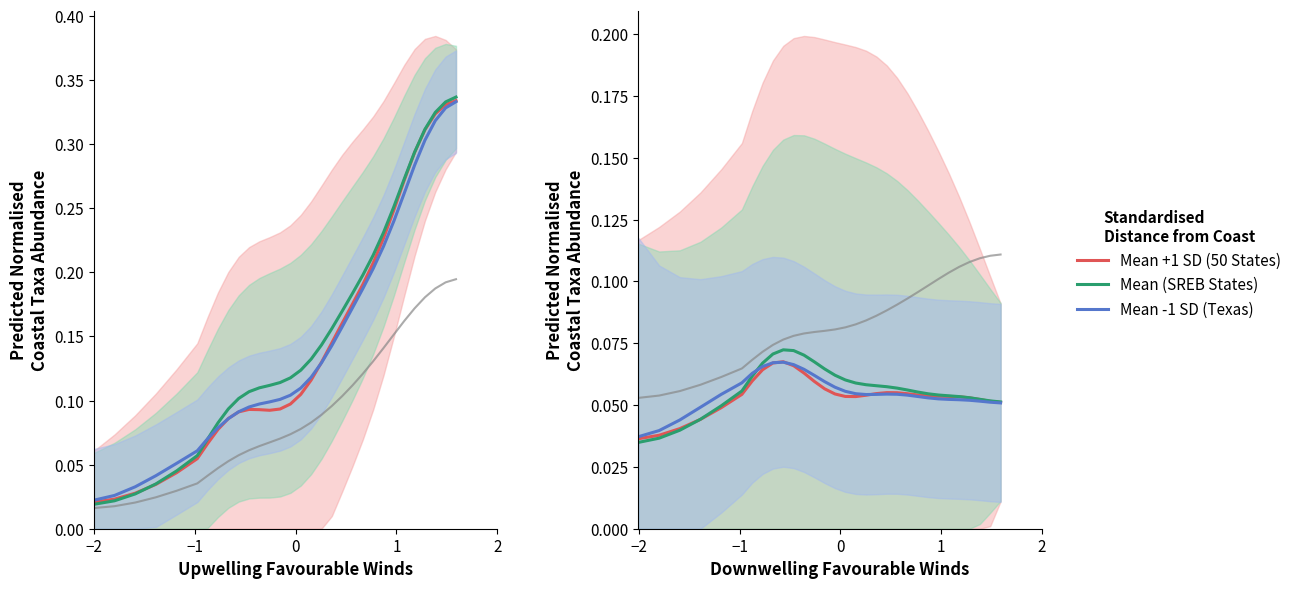

How many lines are shown in the chart?

3